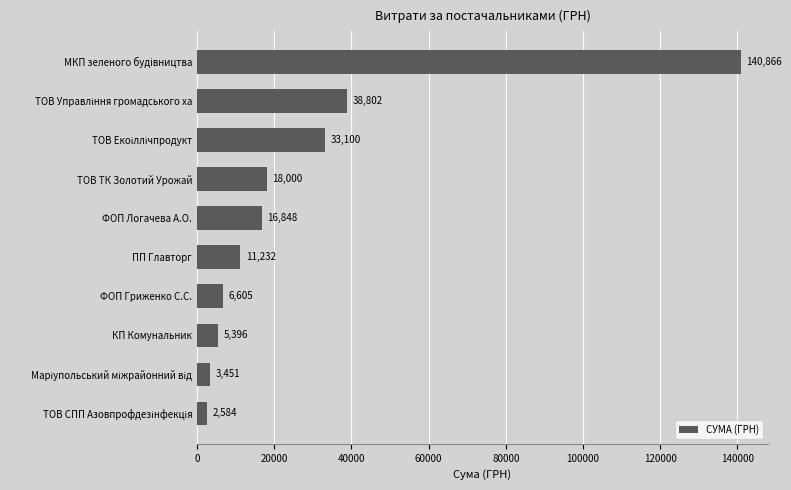

At which category does the chart reach its peak across all series?

МКП зеленого будiвництва